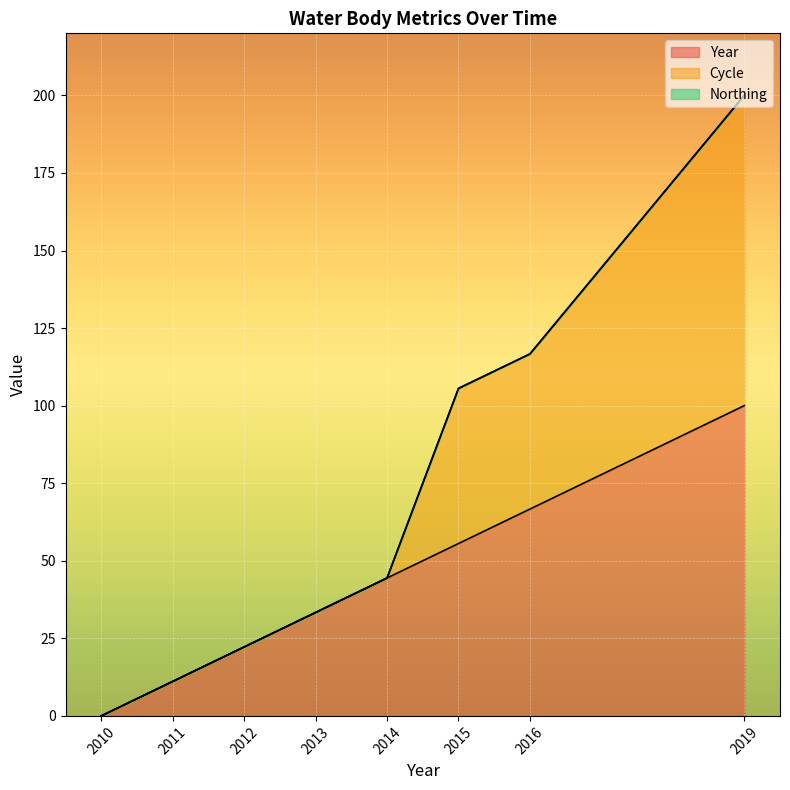

At which label does Year first exceed 44?

2014